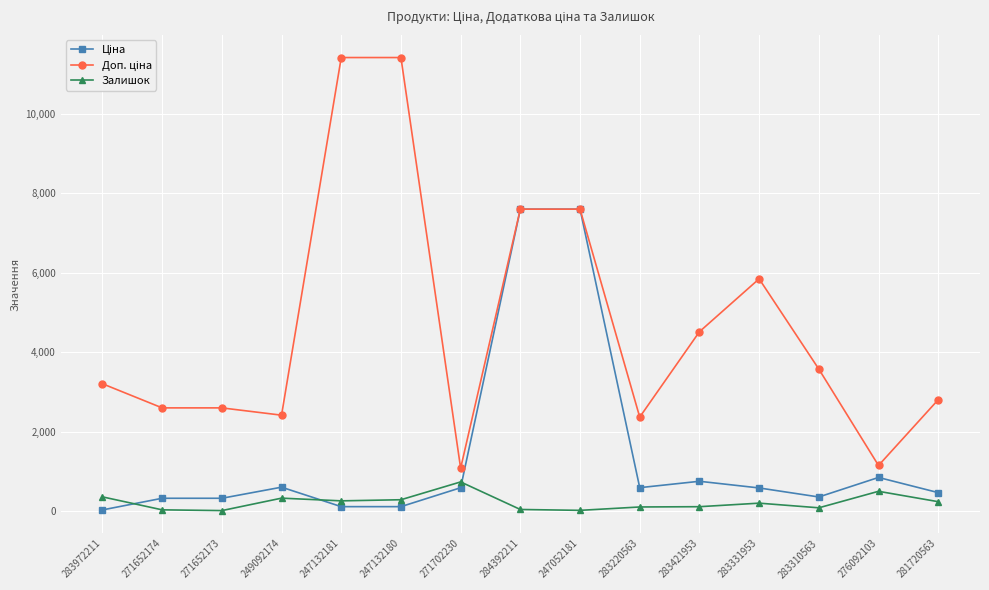

What is the value of the Залишок point at the 1st from the left?

360.0